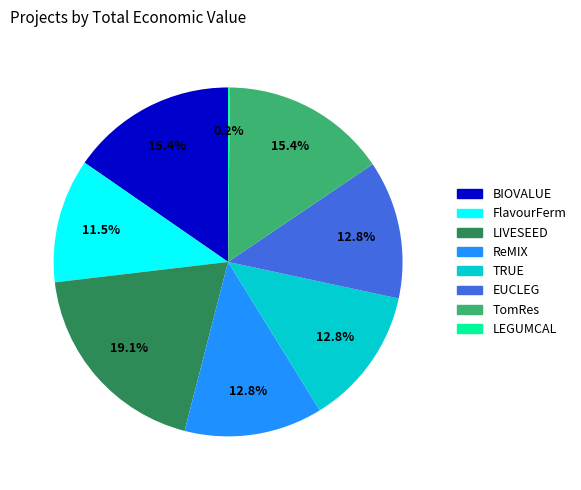

What is the largest slice in the pie chart?

LIVESEED